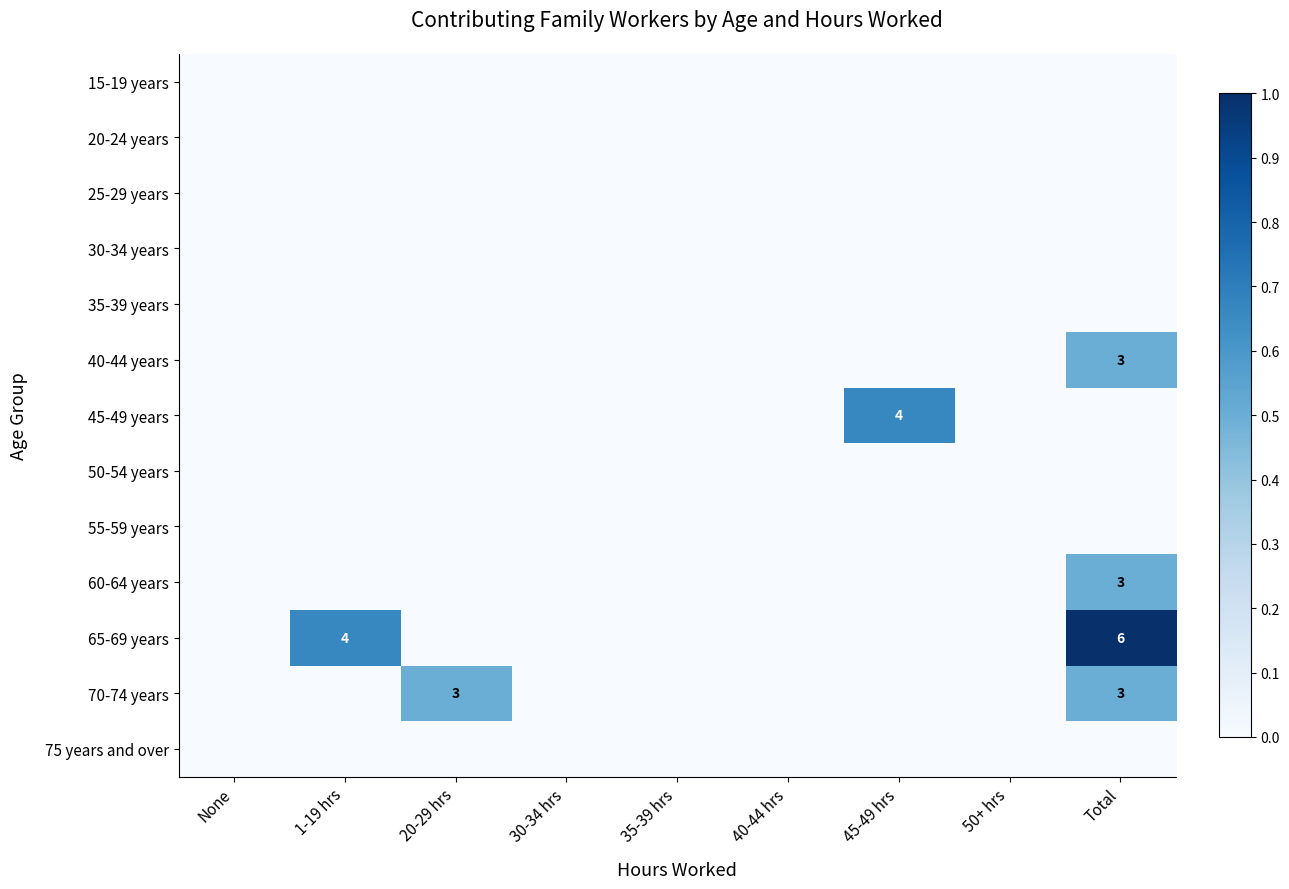

Which label corresponds to the largest value in the chart?

Total